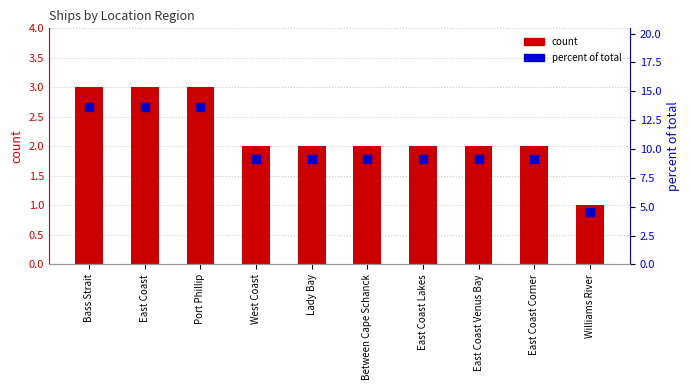

Which series has the largest total across all categories?

percent of total